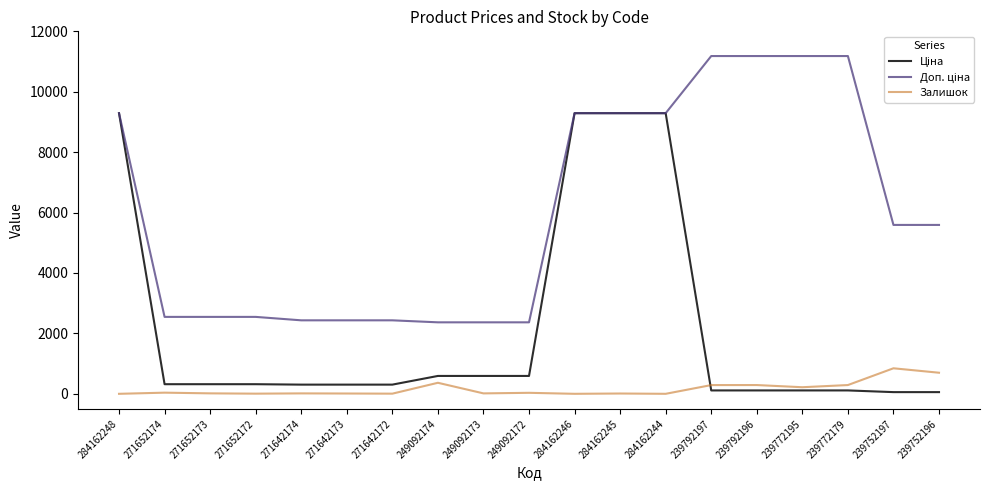

True or false: Залишок has a value of 218.0 at 239772195.

True